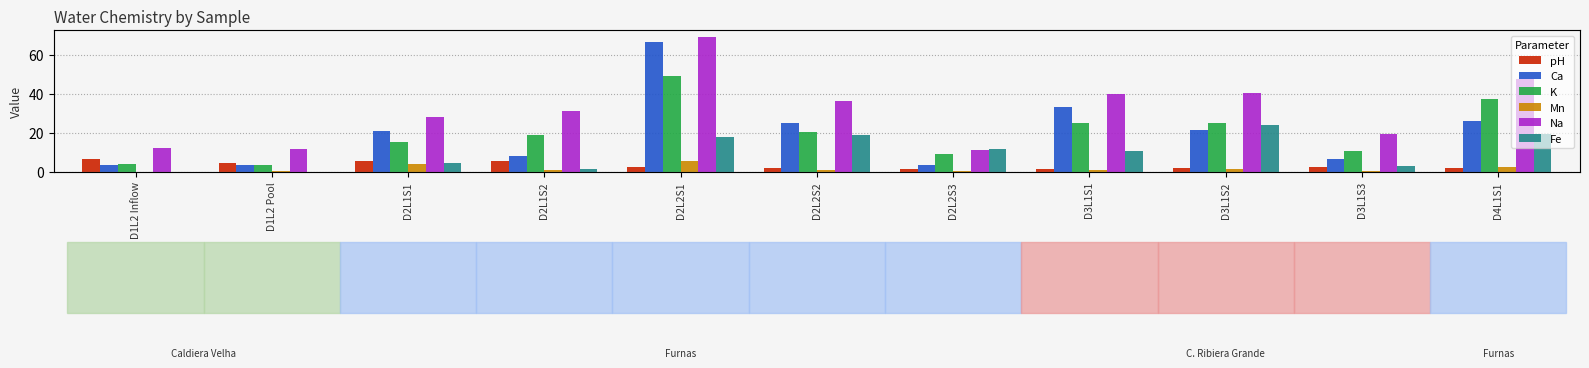

List the series in order of their peak value, highest first.

Na, Ca, K, Fe, pH, Mn